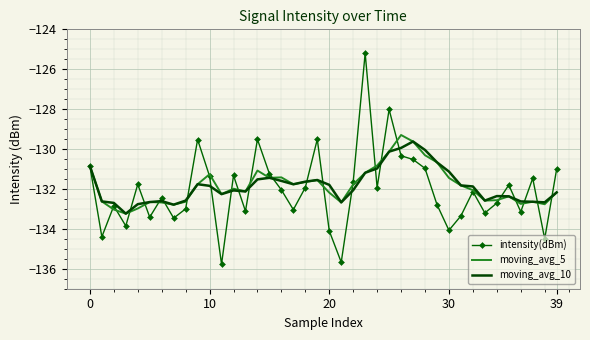

What is the highest value of the intensity(dBm) series?

-125.2